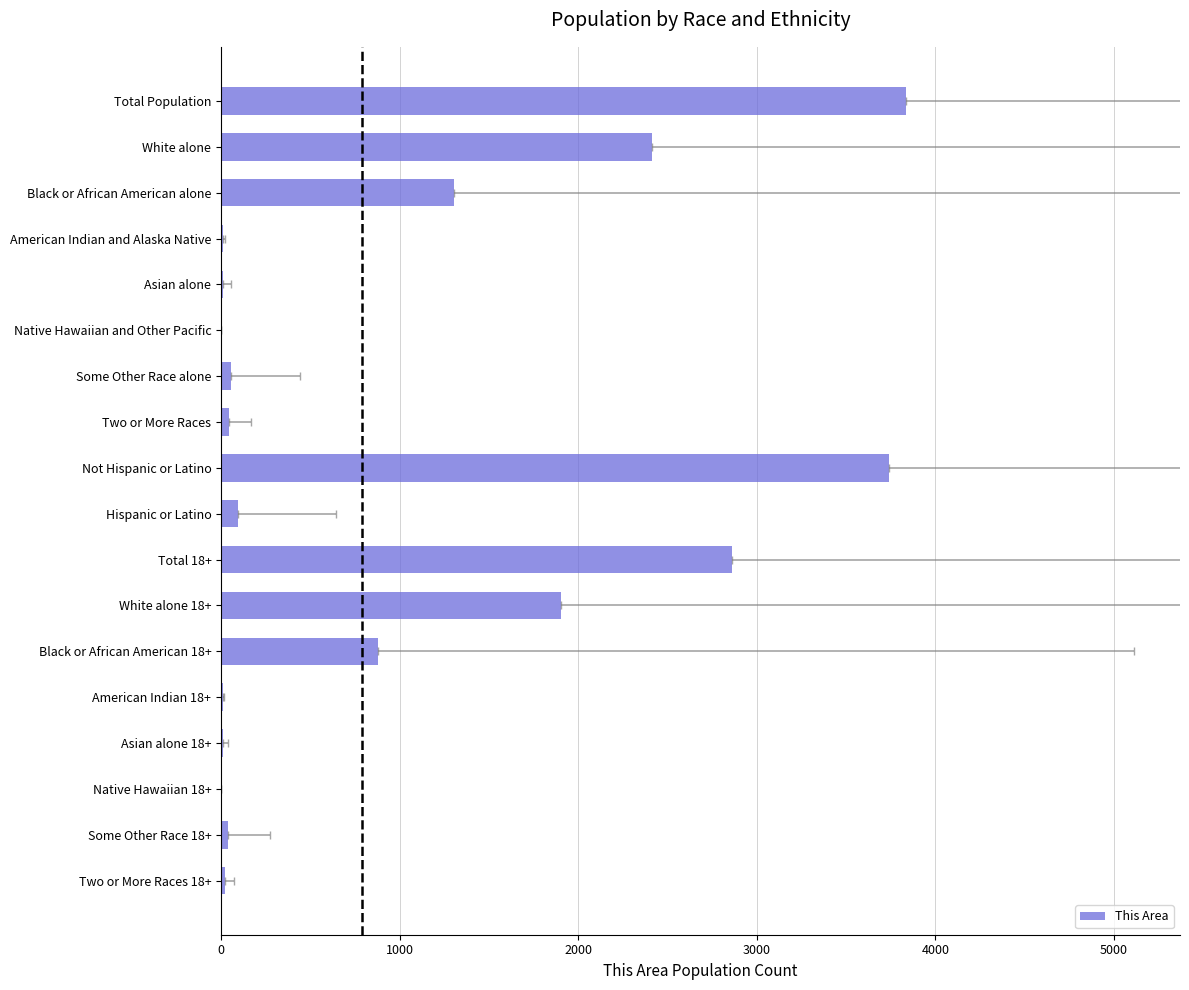

How many bars are there in total?

18